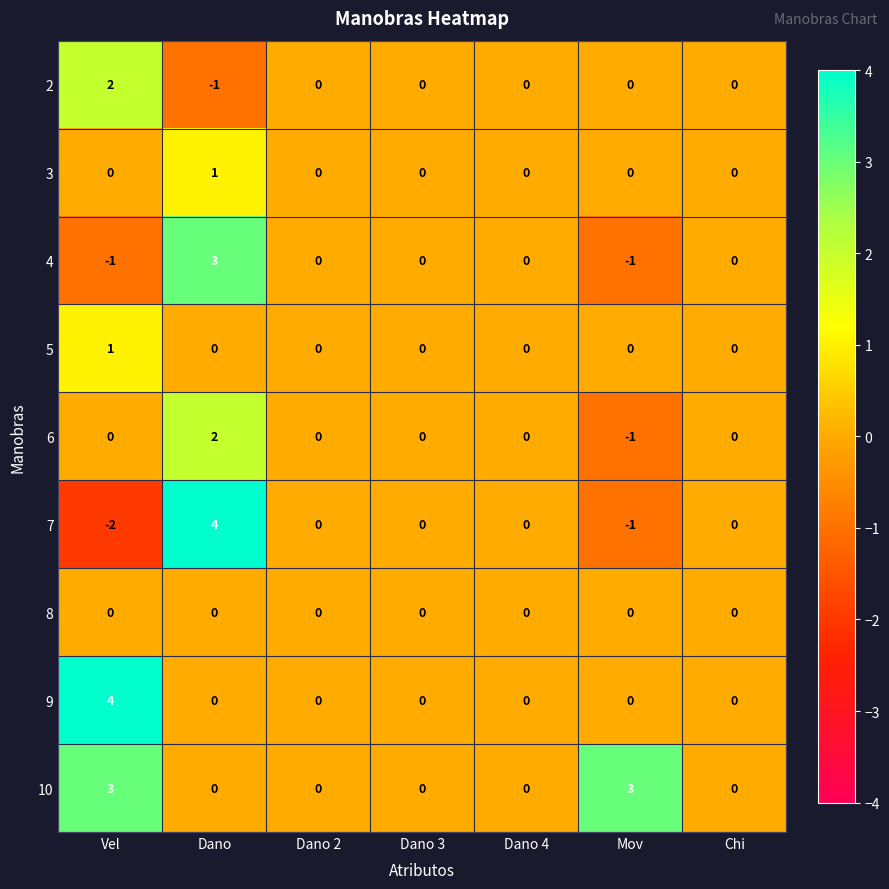

Which series has the widest spread of values?

7